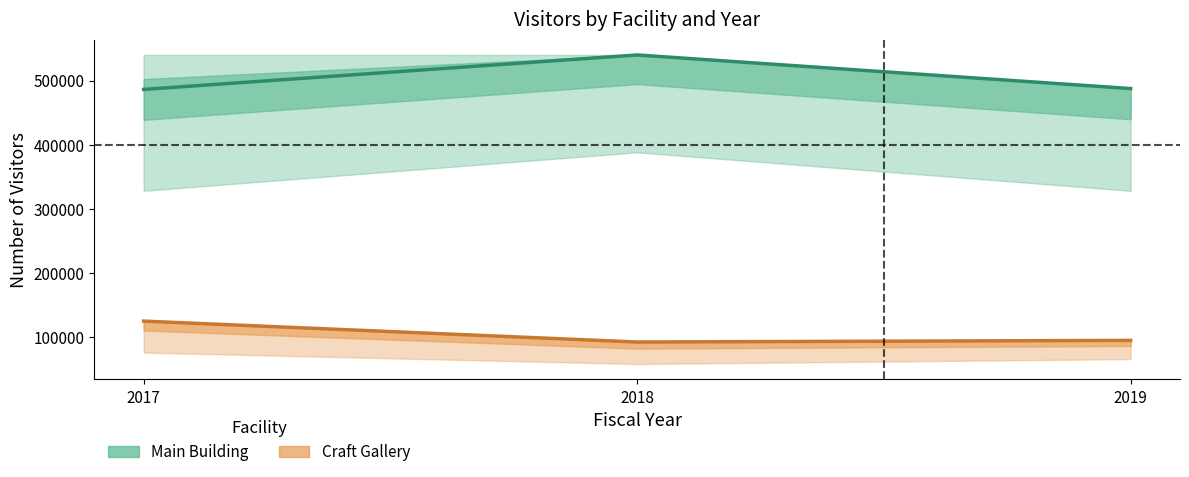

Is it true that Main Building equals 214098 at 2017?

False